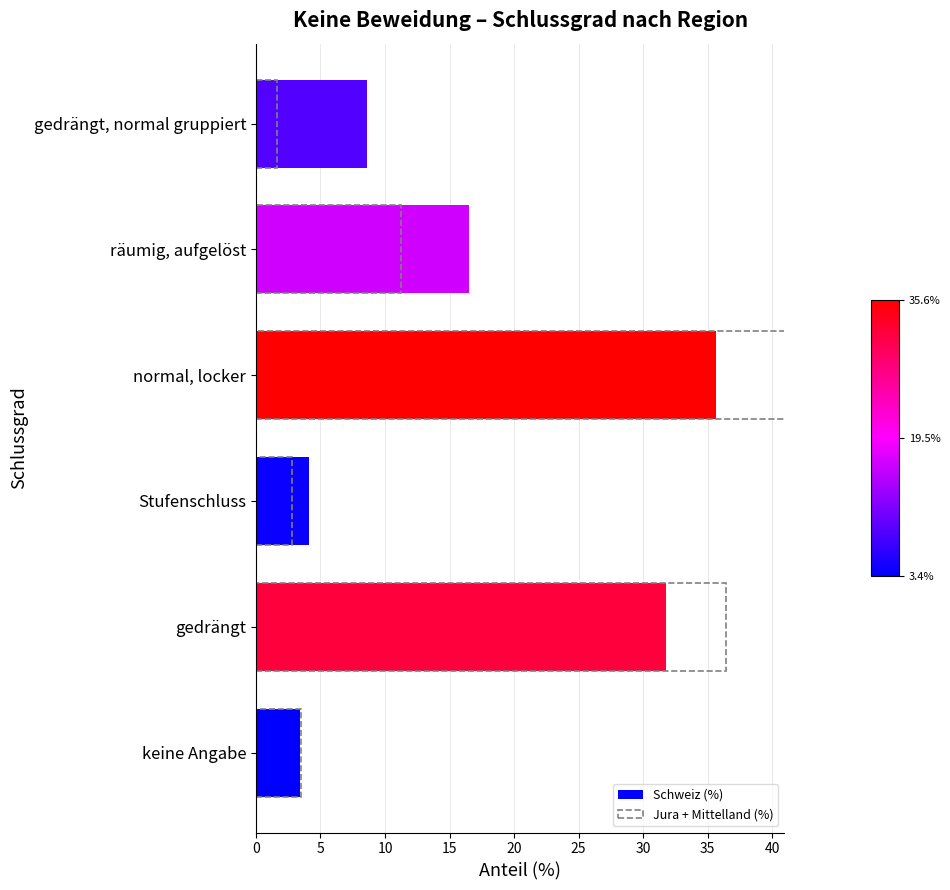

What is the average value of the Jura + Mittelland (%) series?

16.7